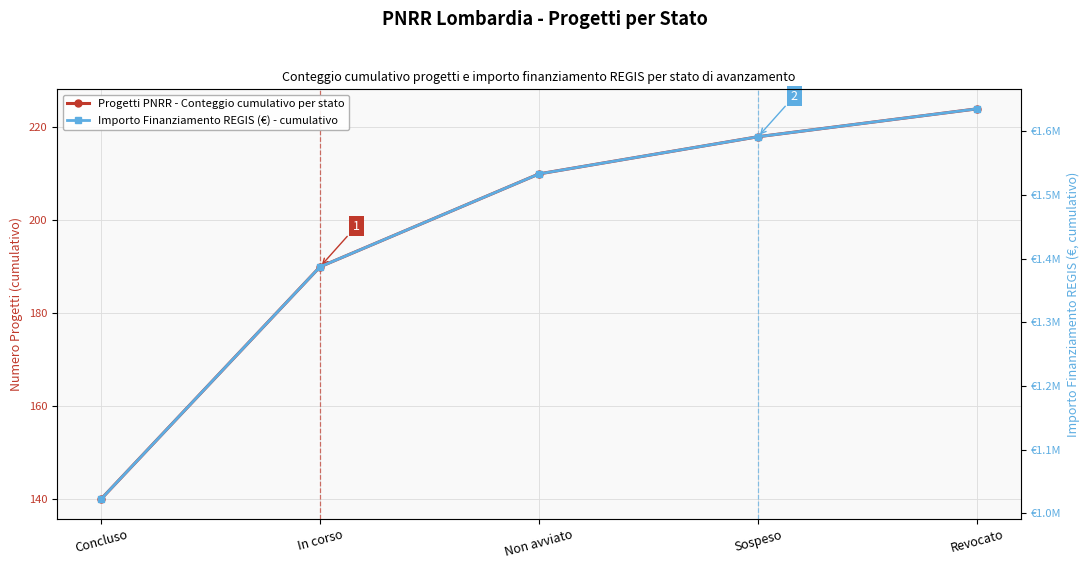

True or false: Importo Finanziamento REGIS (€) - cumulativo has more than 0 interior local peaks.

False